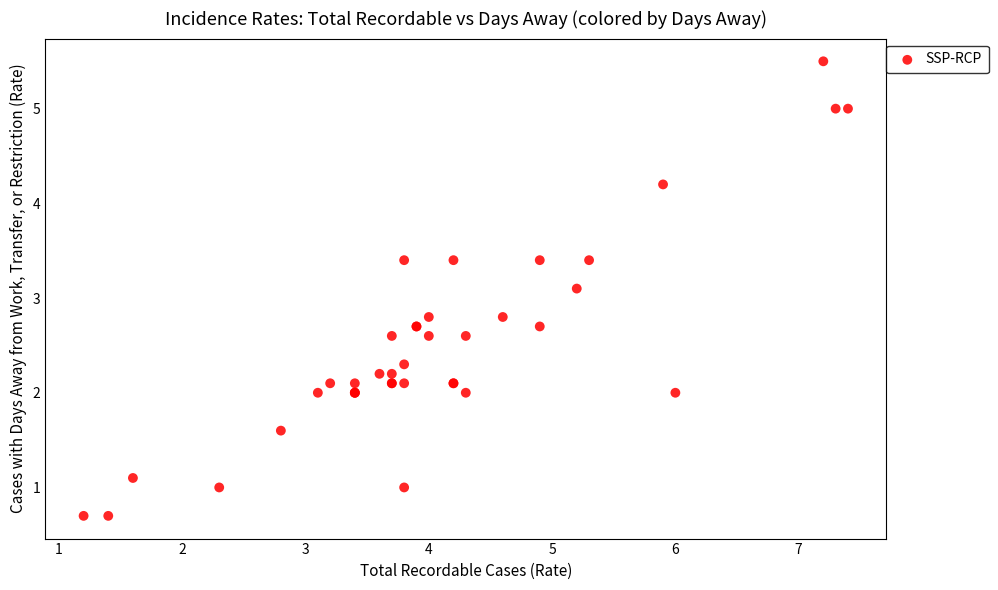

What Y value in the scatter plot is closest to 3?

3.1